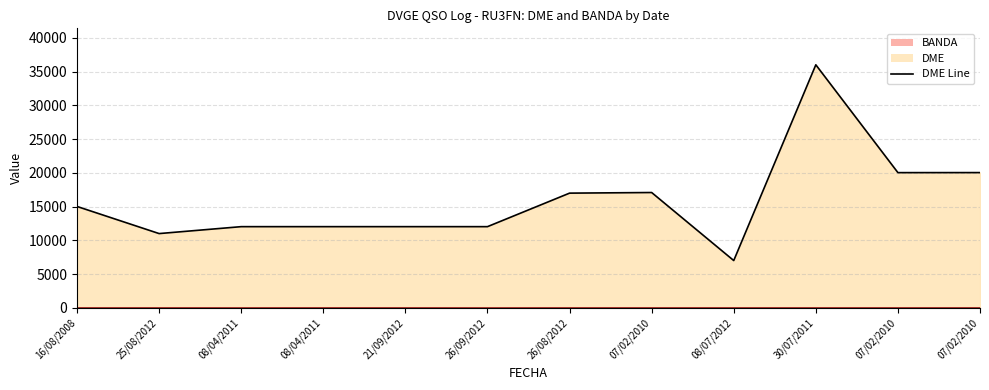

What is the smallest value displayed?

15